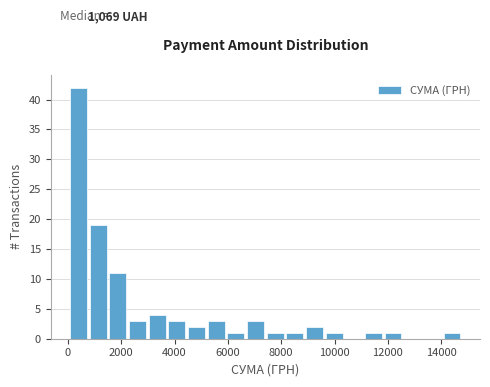

Around what value on the x-axis is the tallest bar? Give the approximate position of its centre, as read against the axis.

400